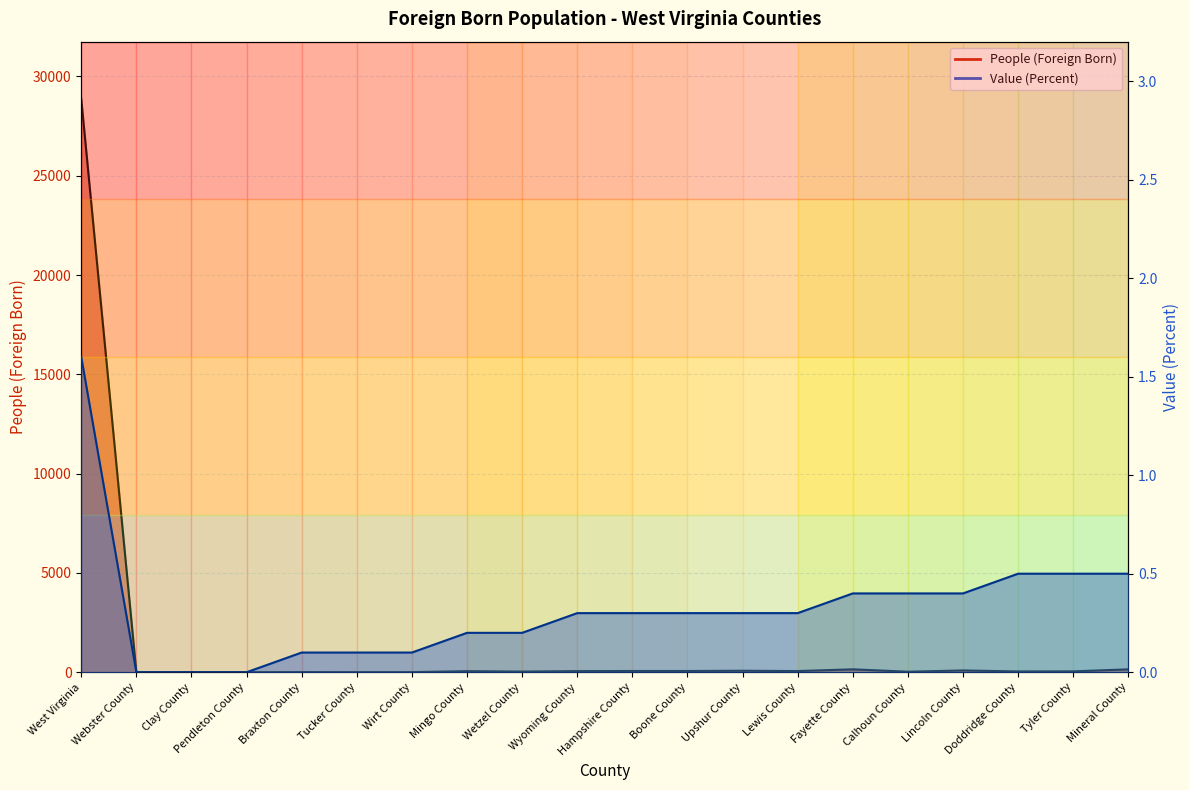

What is the spread (max minus min) of values at Clay County?

3.0